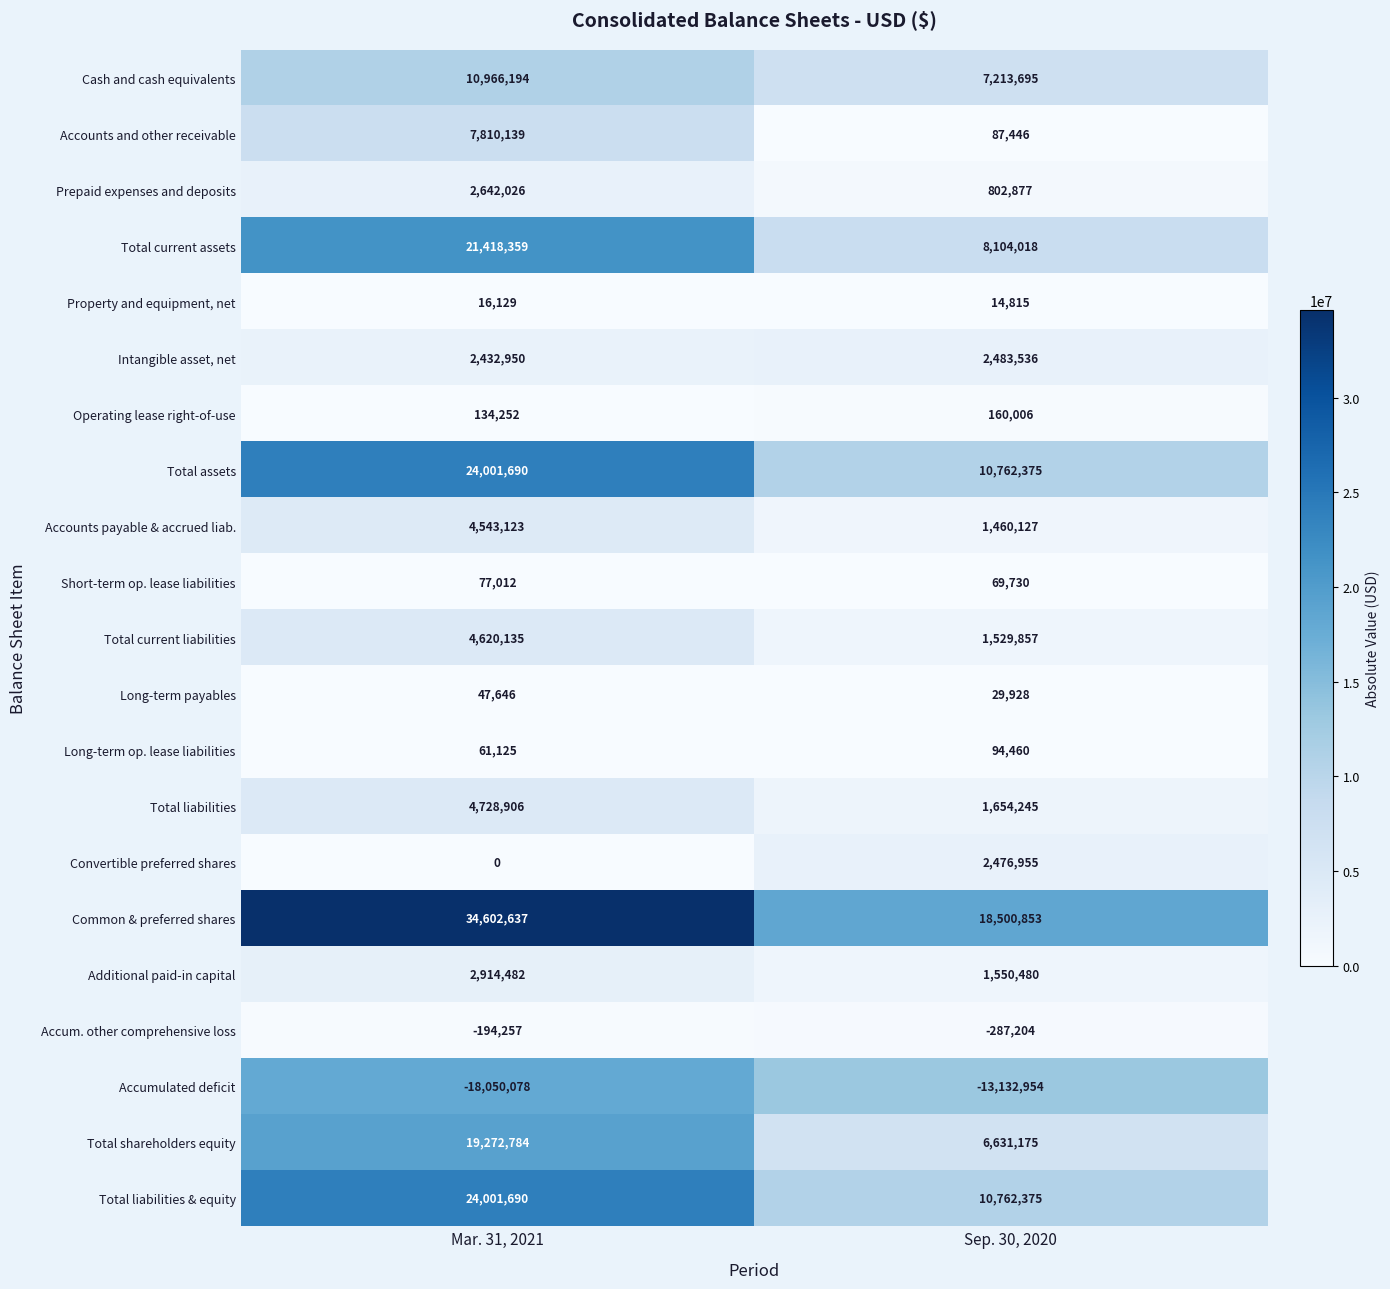

What is the sum of all Property and equipment, net values?

30944